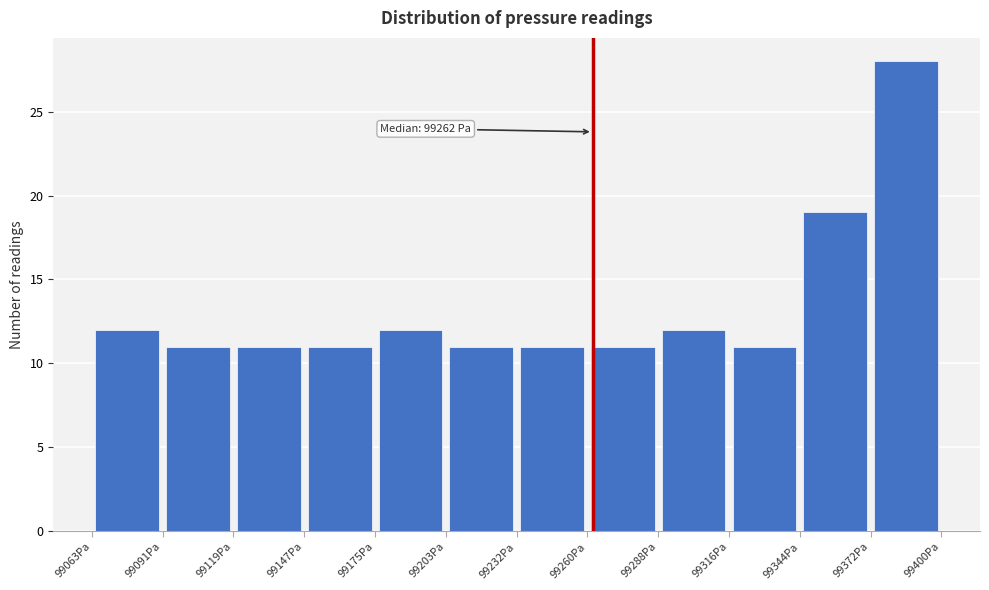

Which range on the x-axis has the tallest bar?

99370 to 99400